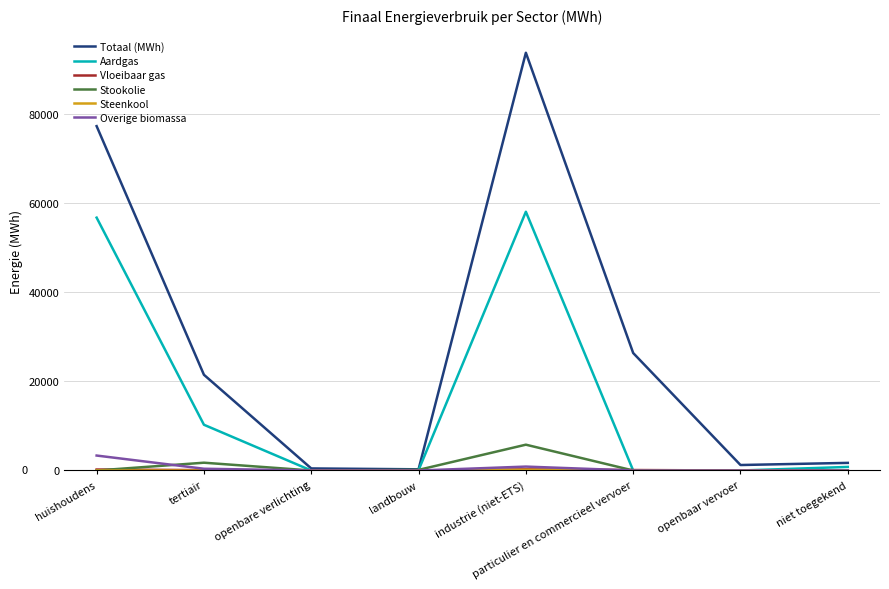

The Aardgas series shows 57987.2 at industrie (niet-ETS). True or false?

True